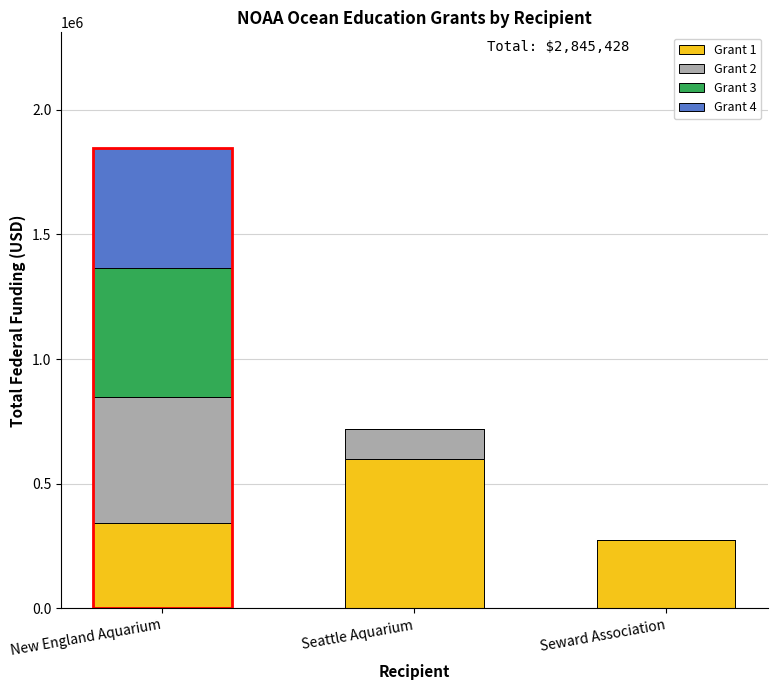

Count the number of categories in the chart.

3